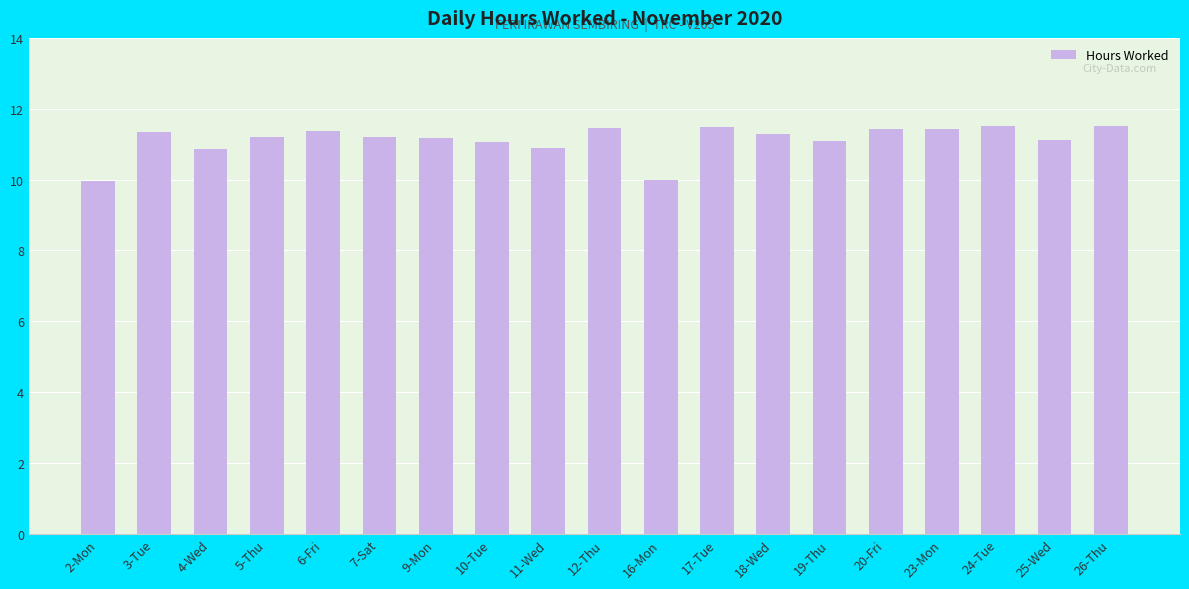

How many categories are shown in the chart?

19